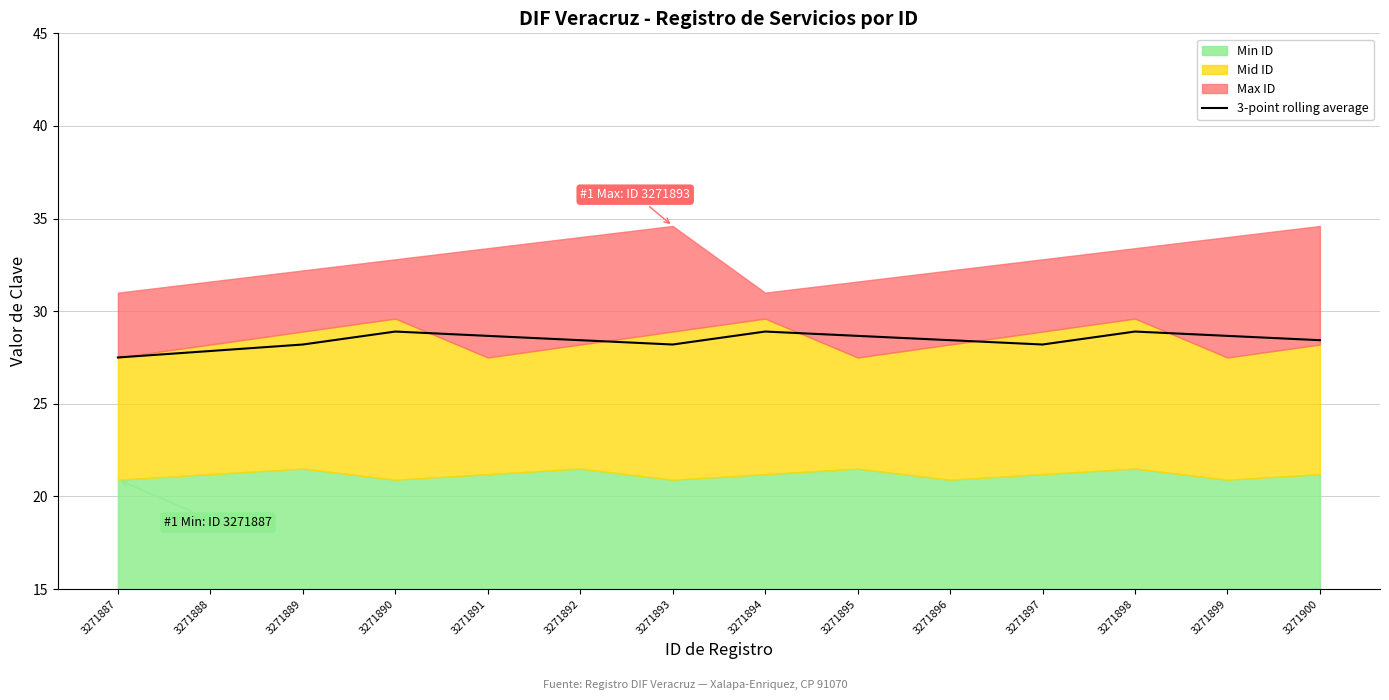

List the labels in order of value, largest first.

3271890, 3271894, 3271898, 3271891, 3271895, 3271899, 3271892, 3271896, 3271900, 3271889, 3271893, 3271897, 3271888, 3271887